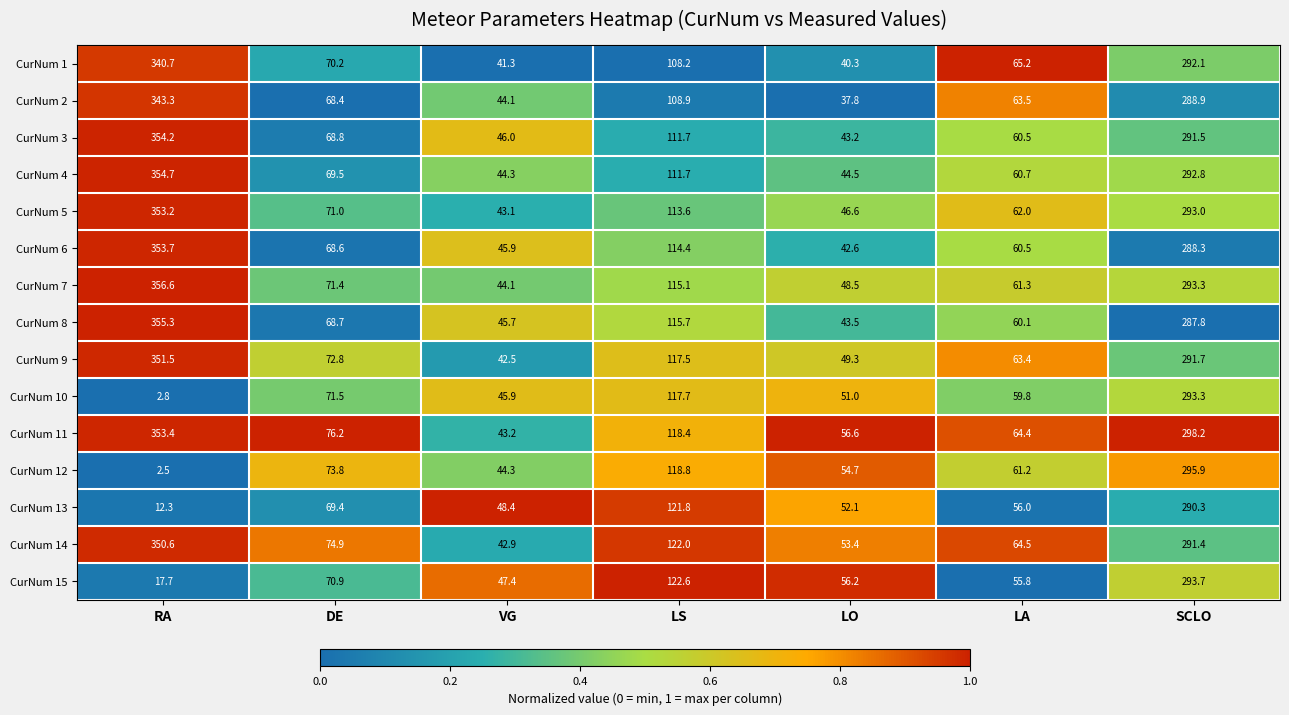

What is the total value across all series at DE?

5.1